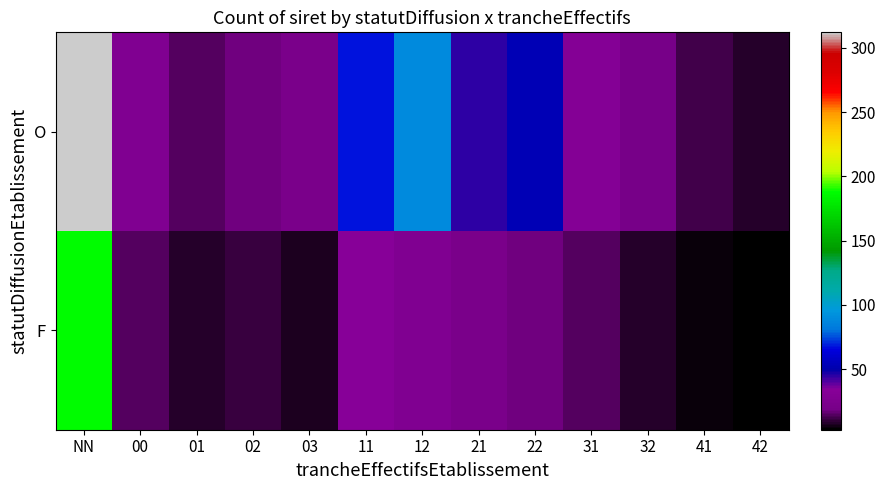

List the series in order of their overall mean, lowest first.

F, O